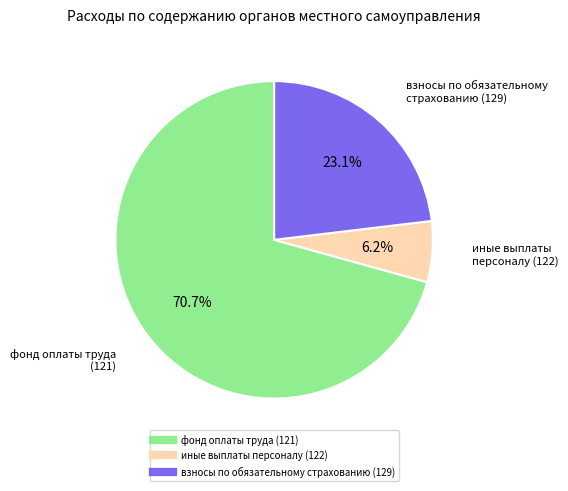

Is it true that иные выплаты персоналу (122) is 16% of the pie?

False